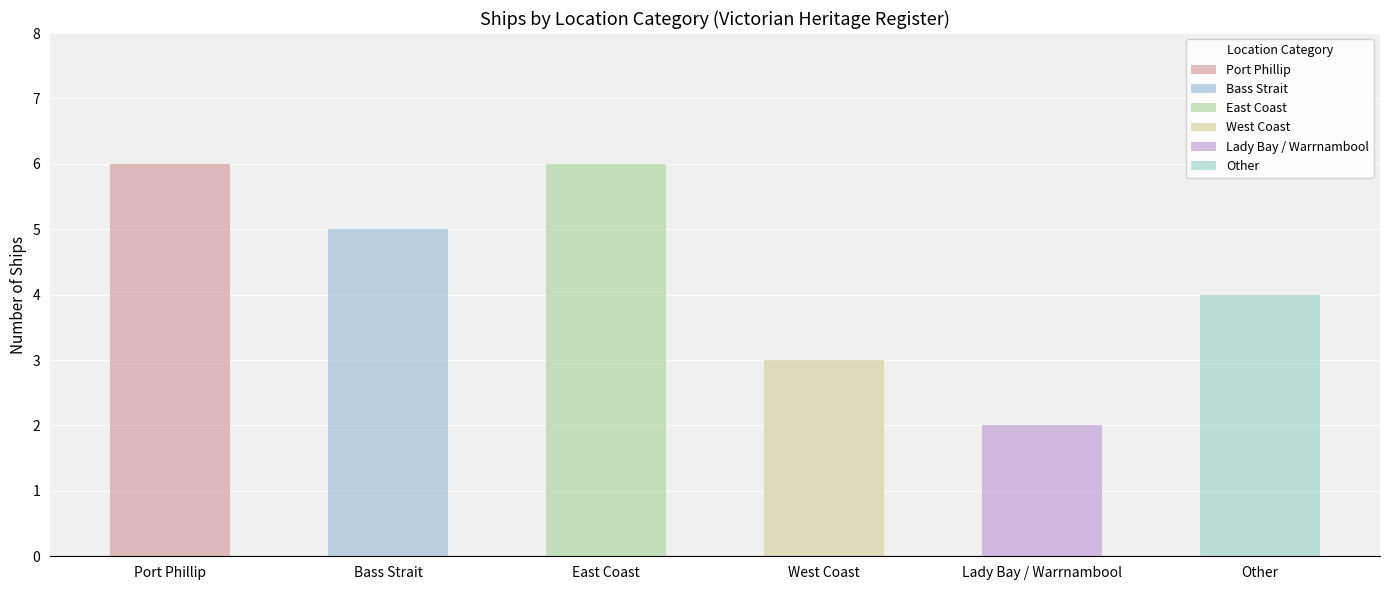

True or false: the data shows 3 at West Coast.

True